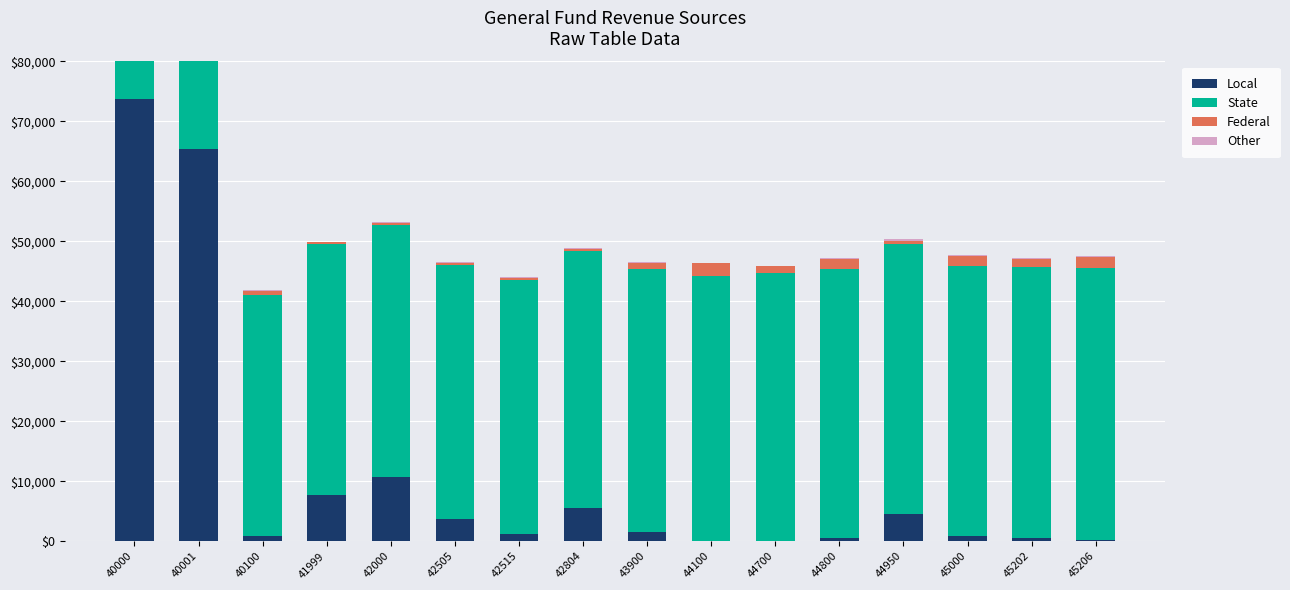

What value does the Local series have at 42000, to the nearest 50?

10750